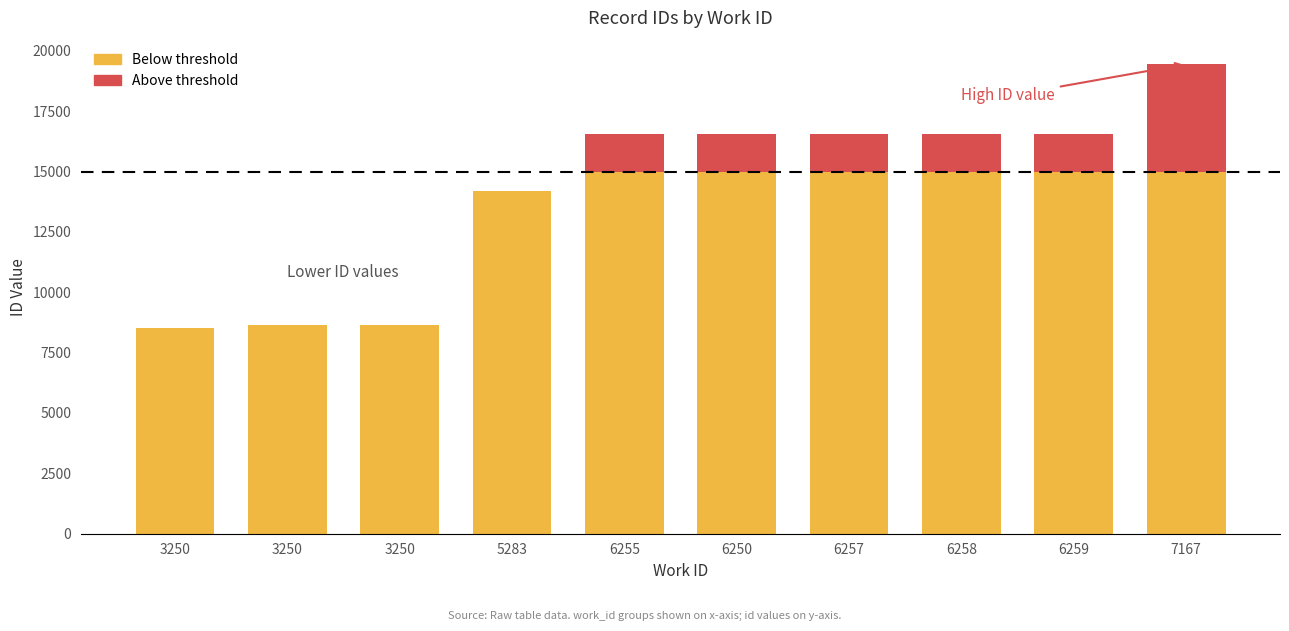

Are the bars horizontal?

No